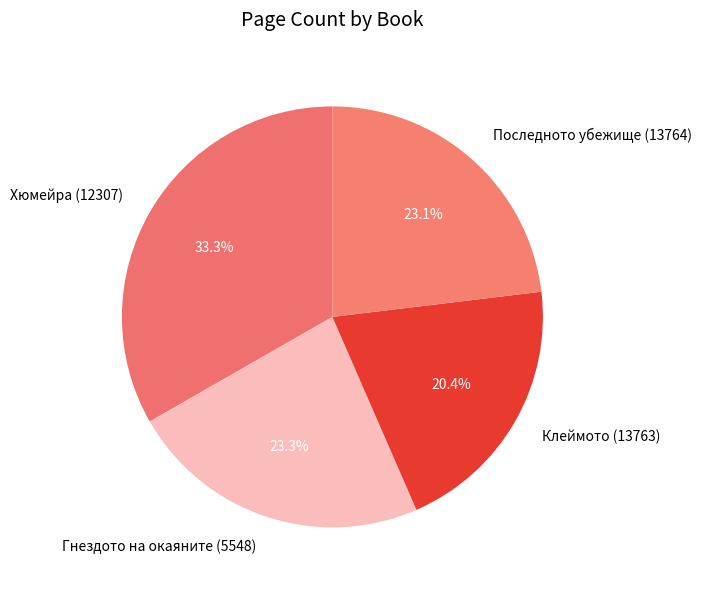

Does Клеймото (13763) represent more than half of the total?

No